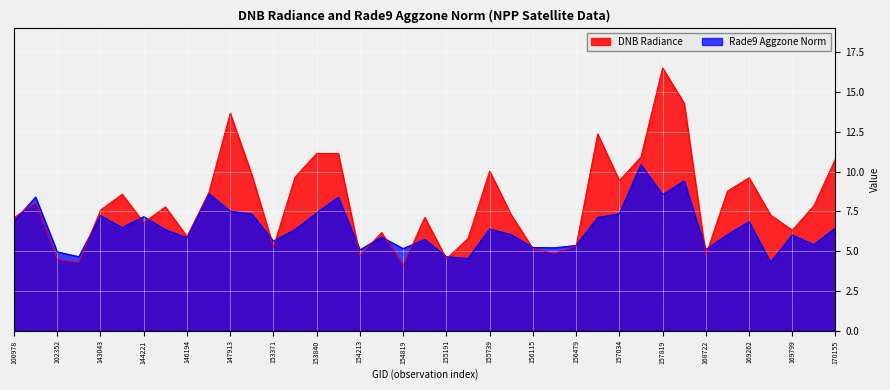

Which label corresponds to the largest value in the chart?

157819